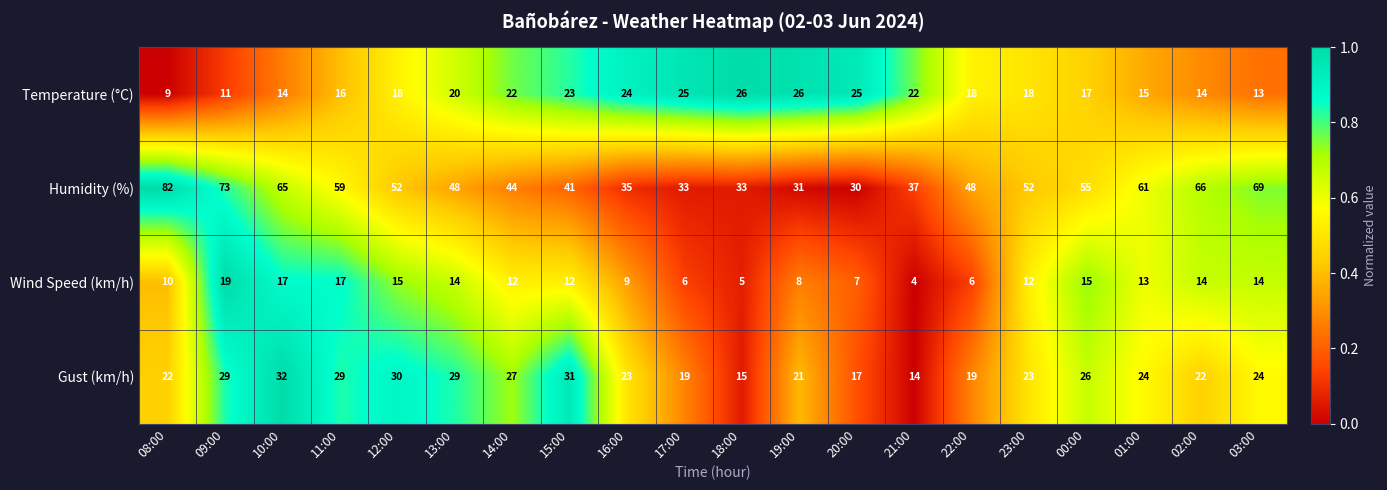

True or false: Humidity (%) has a value of 61 at 01:00.

True